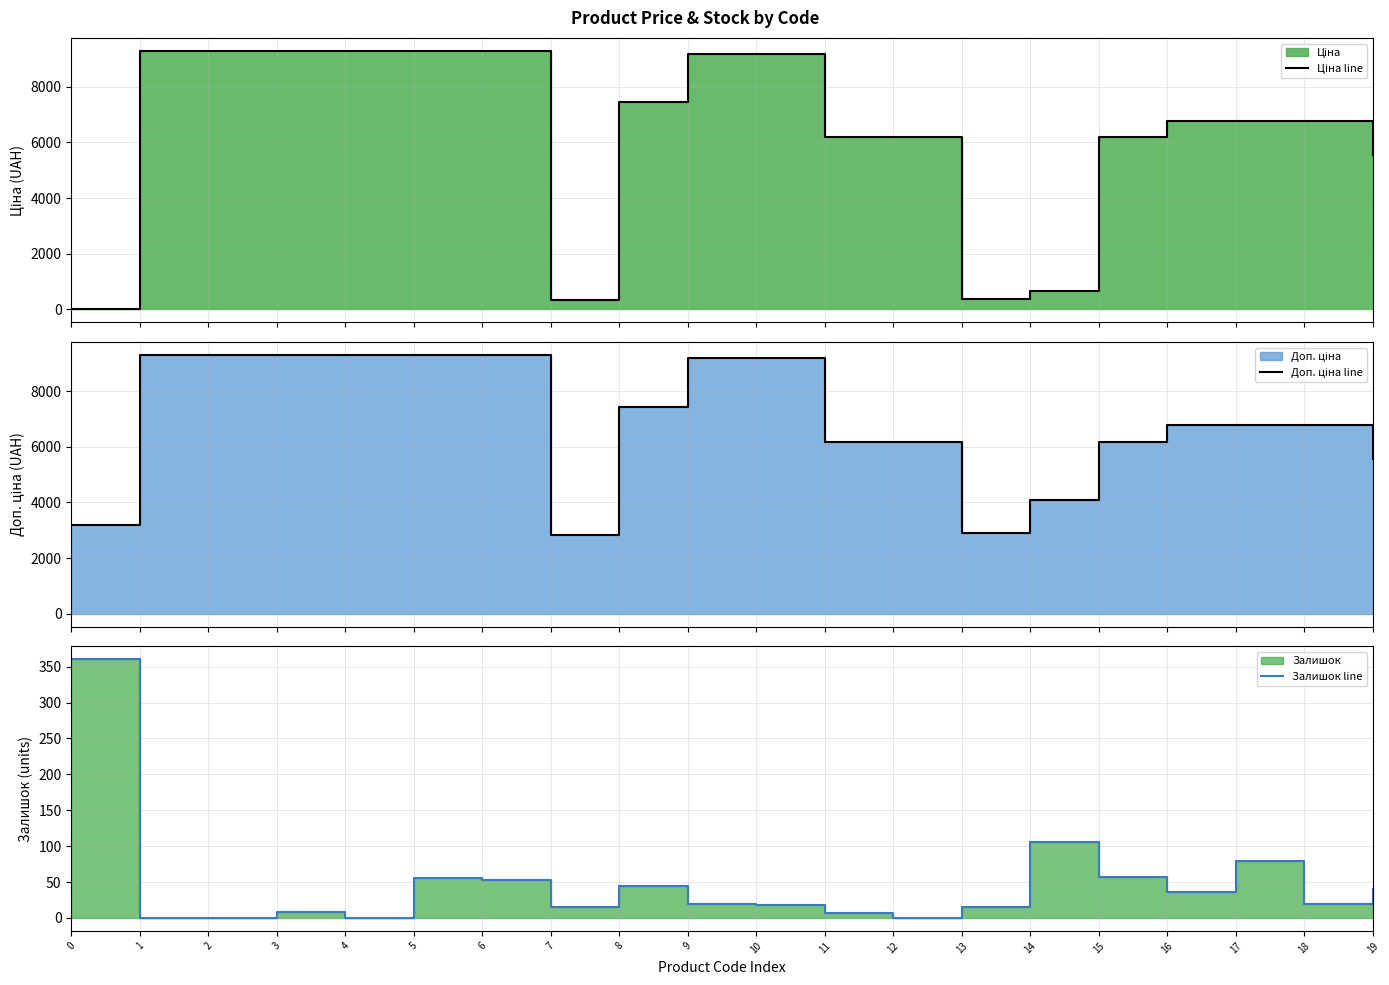

True or false: Доп. ціна line and Залишок line cross at least once.

False